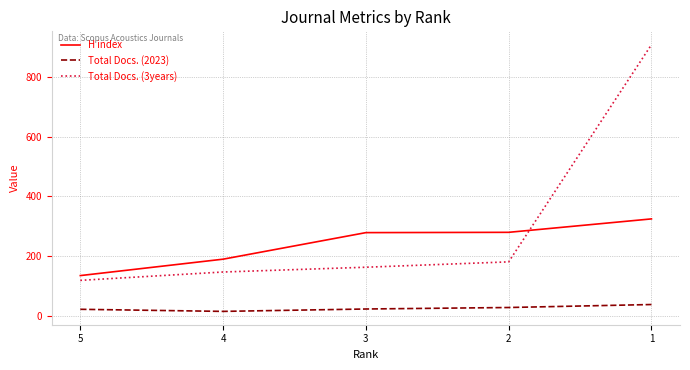

How many categories are shown in the chart?

5